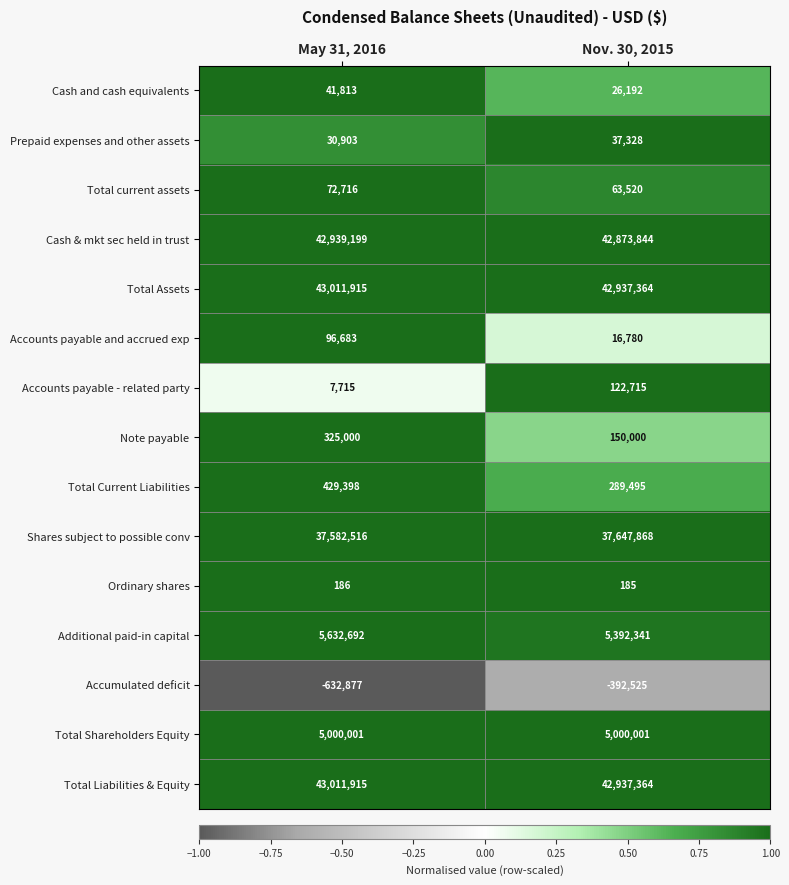

Which series has the largest range (max minus min)?

Accumulated deficit